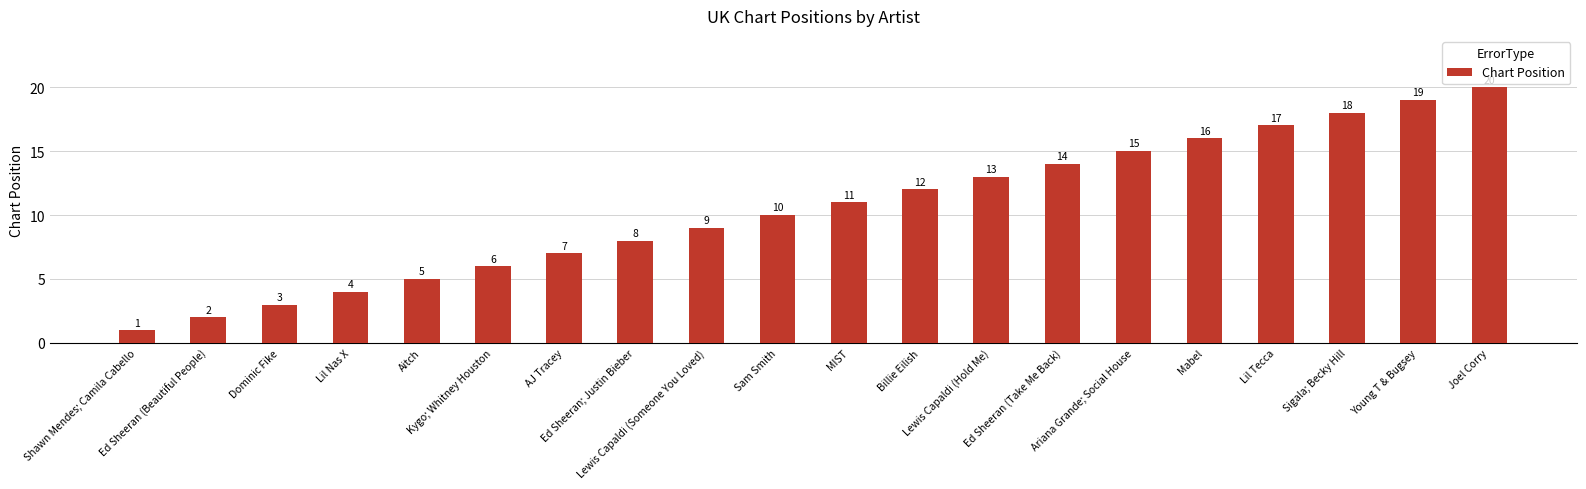

The value at Lil Nas X is 6. True or false?

False